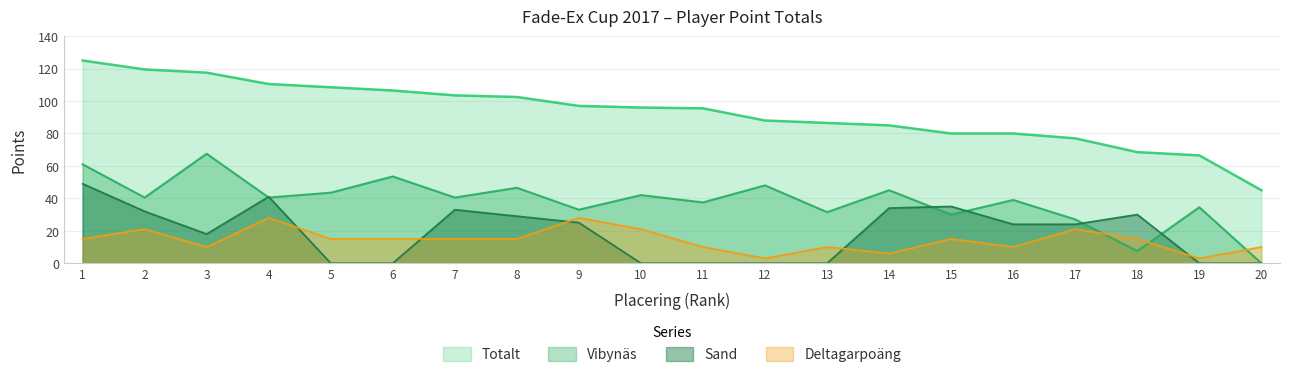

Reading left to right, transcribe all the data shown in this chart.

Totalt: 1=125.0	2=119.5	3=117.5	4=110.5	5=108.5	6=106.5	7=103.5	8=102.5	9=97.0	10=96.0	11=95.5	12=88.0	13=86.5	14=85.0	15=80.0	16=80.0	17=77.0	18=68.5	19=66.5	20=45.0
Deltagarpoäng: 1=15.0	2=21.0	3=10.0	4=28.0	5=15.0	6=15.0	7=15.0	8=15.0	9=28.0	10=21.0	11=10.0	12=3.0	13=10.0	14=6.0	15=15.0	16=10.0	17=21.0	18=15.0	19=3.0	20=10.0
Vibynäs: 1=61.0	2=40.5	3=67.5	4=40.5	5=43.5	6=53.5	7=40.5	8=46.5	9=33.0	10=42.0	11=37.5	12=48.0	13=31.5	14=45.0	15=30.0	16=39.0	17=27.0	18=7.5	19=34.5	20=0.0
Sand: 1=49.0	2=32.0	3=18.0	4=41.0	5=0.0	6=0.0	7=33.0	8=29.0	9=25.0	10=0.0	11=0.0	12=0.0	13=0.0	14=34.0	15=35.0	16=24.0	17=24.0	18=30.0	19=0.0	20=0.0